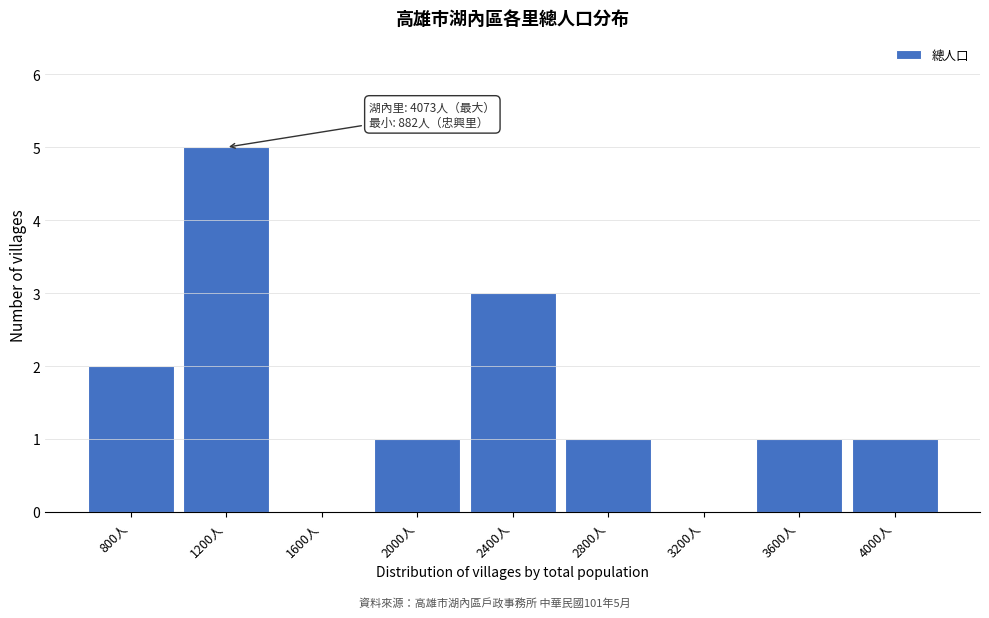

Reading left to right, list all the values displayed in this chart.

800人=2	1200人=5	1600人=0	2000人=1	2400人=3	2800人=1	3200人=0	3600人=1	4000人=1